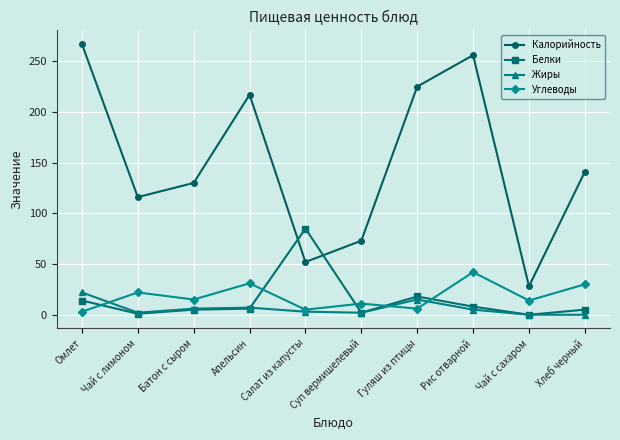

After their last crossing, which series has the higher values: Углеводы or Белки?

Углеводы